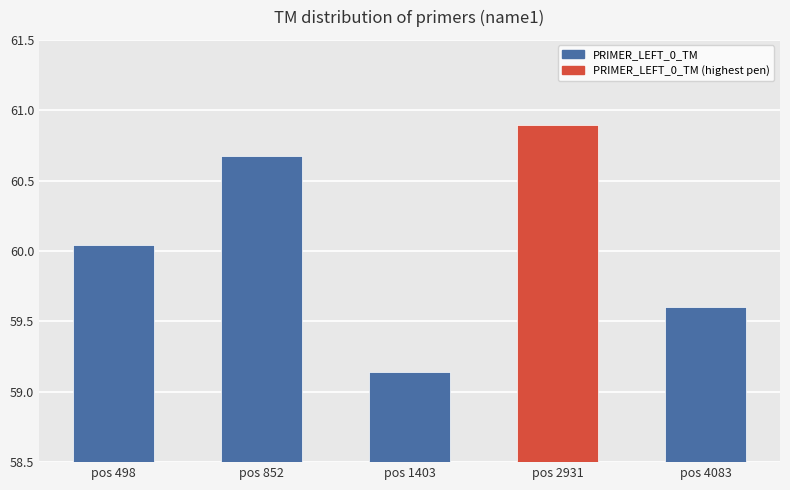

What is the difference between the maximum and second lowest values?

1.3